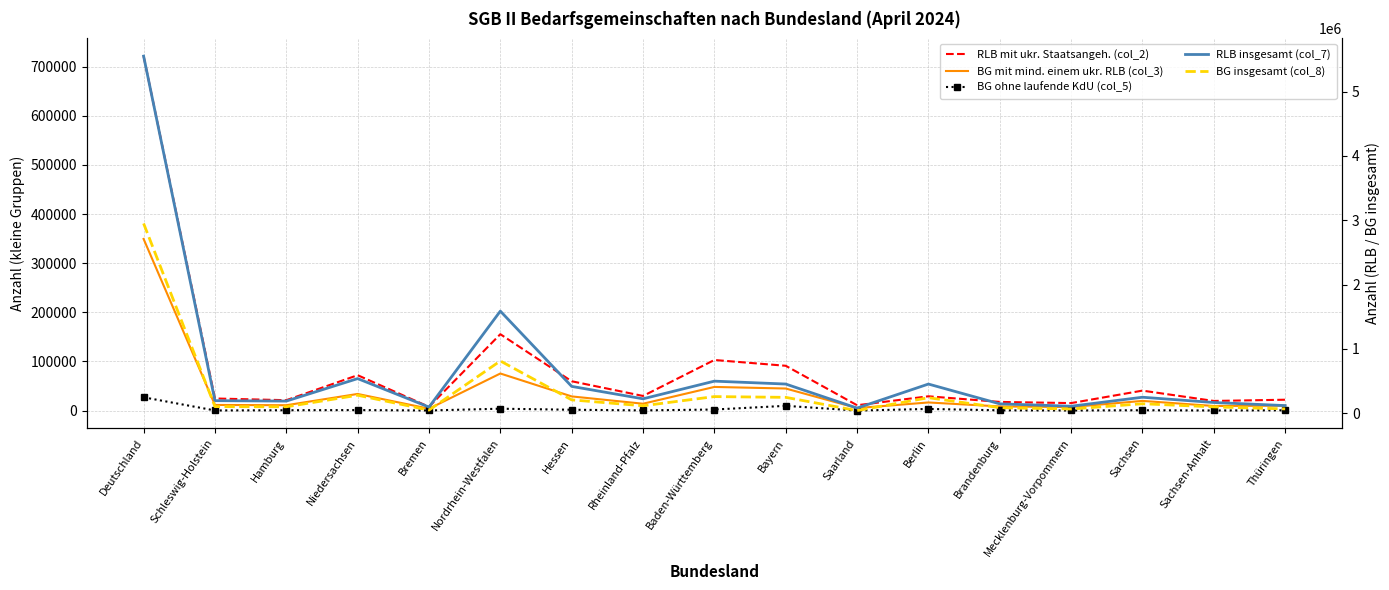

Which series has the widest spread of values?

RLB insgesamt (col_7)